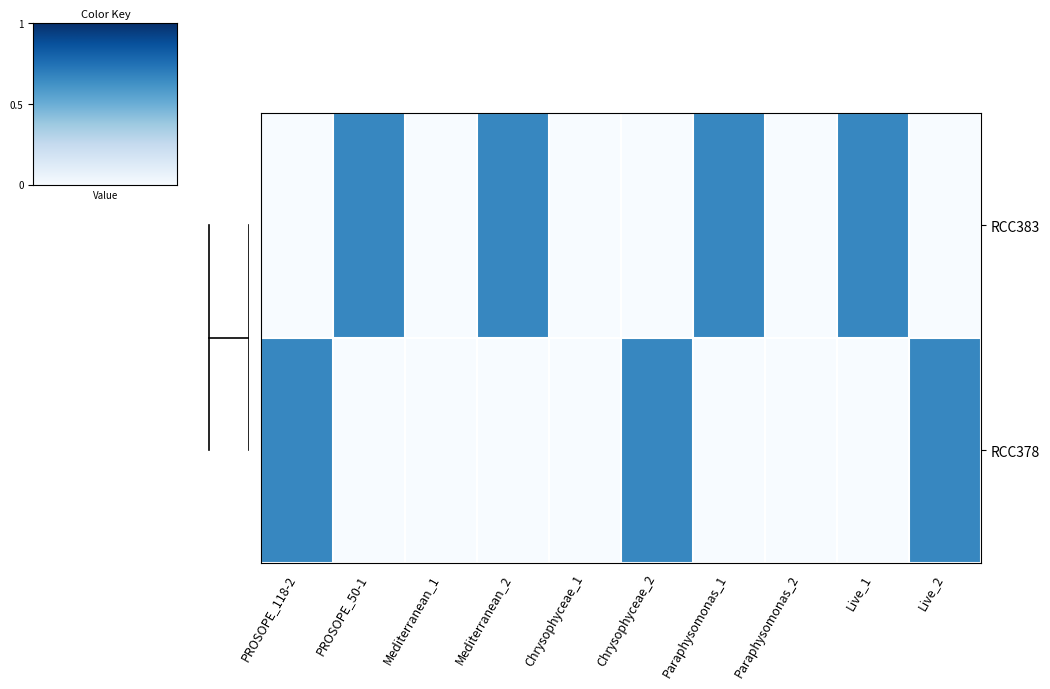

Reading left to right, extract all data points from this chart.

RCC378: PROSOPE_118-2=1	PROSOPE_50-1=0	Mediterranean_1=0	Mediterranean_2=0	Chrysophyceae_1=0	Chrysophyceae_2=1	Paraphysomonas_1=0	Paraphysomonas_2=0	Live_1=0	Live_2=1
RCC383: PROSOPE_118-2=0	PROSOPE_50-1=1	Mediterranean_1=0	Mediterranean_2=1	Chrysophyceae_1=0	Chrysophyceae_2=0	Paraphysomonas_1=1	Paraphysomonas_2=0	Live_1=1	Live_2=0